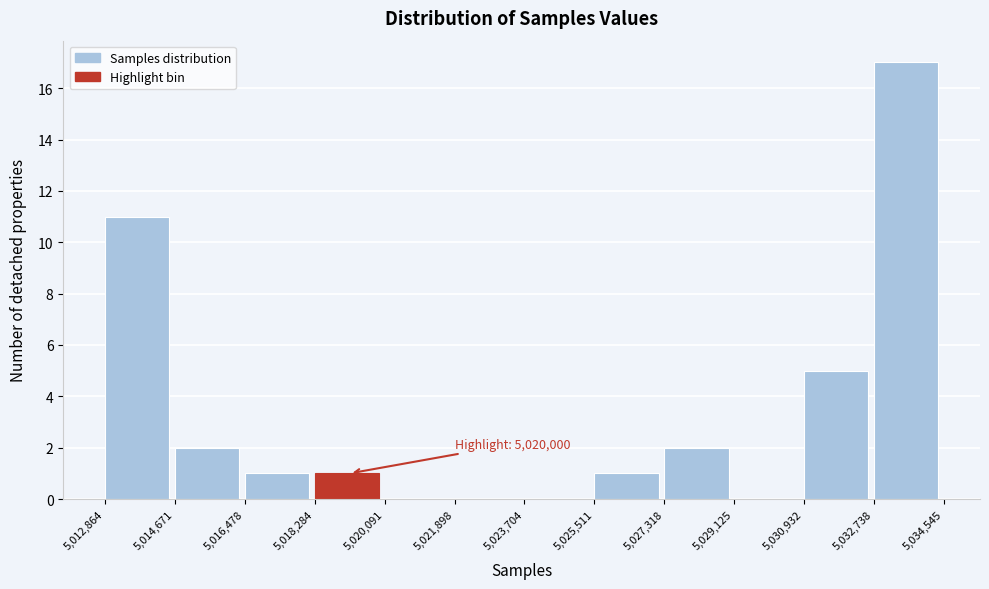

Which range on the x-axis has the tallest bar?

5,032,738 to 5,034,545